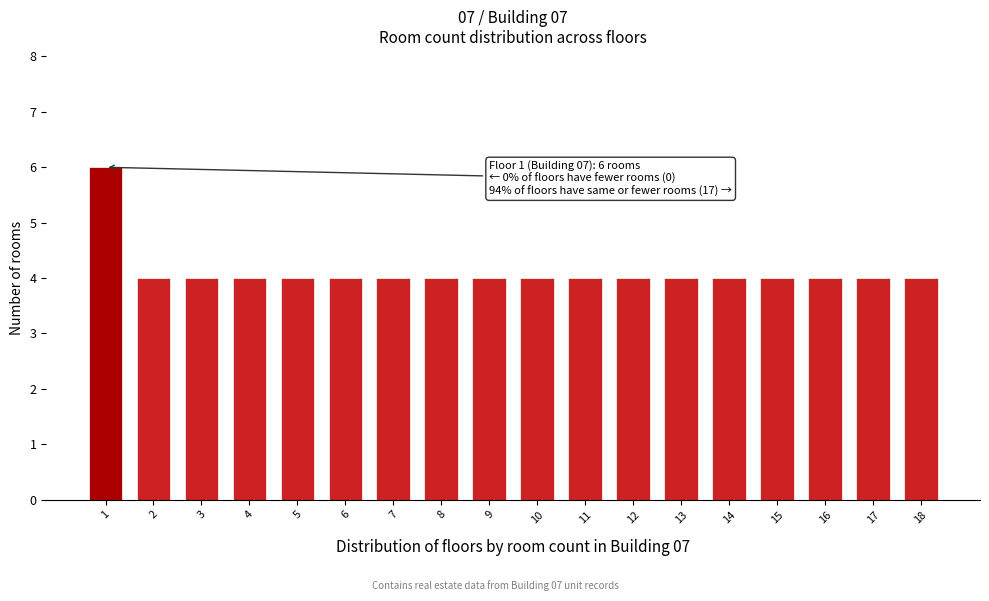

Reading left to right, what are all the values shown in this chart?

1=6	2=4	3=4	4=4	5=4	6=4	7=4	8=4	9=4	10=4	11=4	12=4	13=4	14=4	15=4	16=4	17=4	18=4